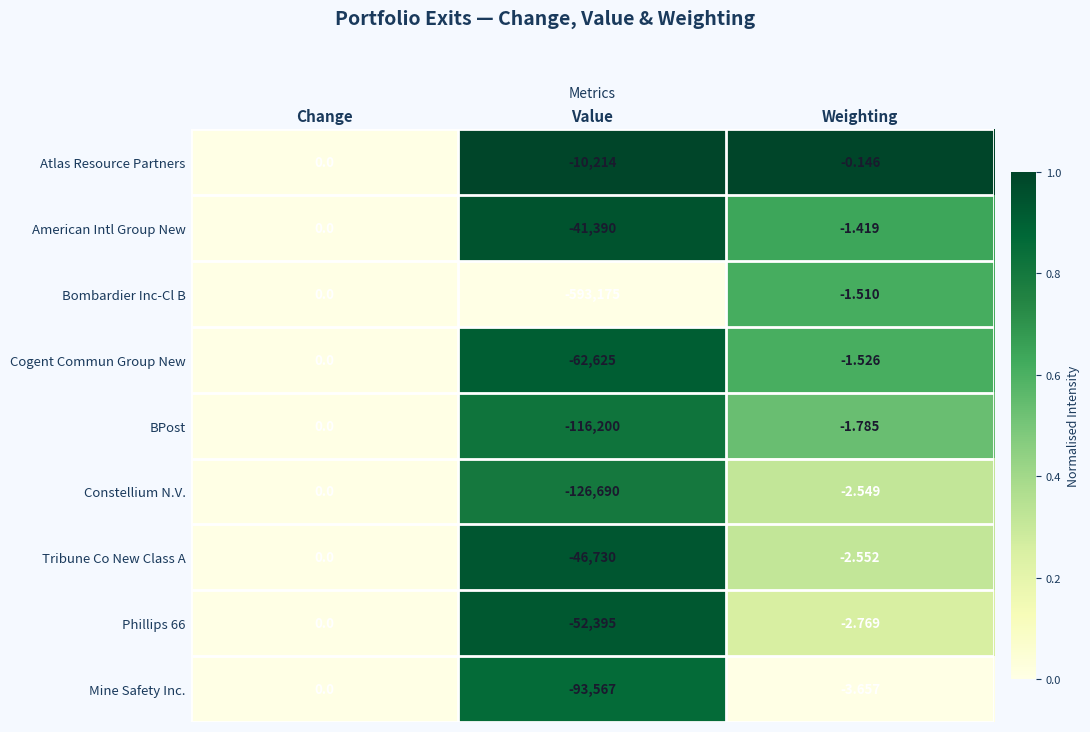

Is the value of Mine Safety Inc. at Weighting greater than the value of Cogent Commun Group New at Weighting?

No